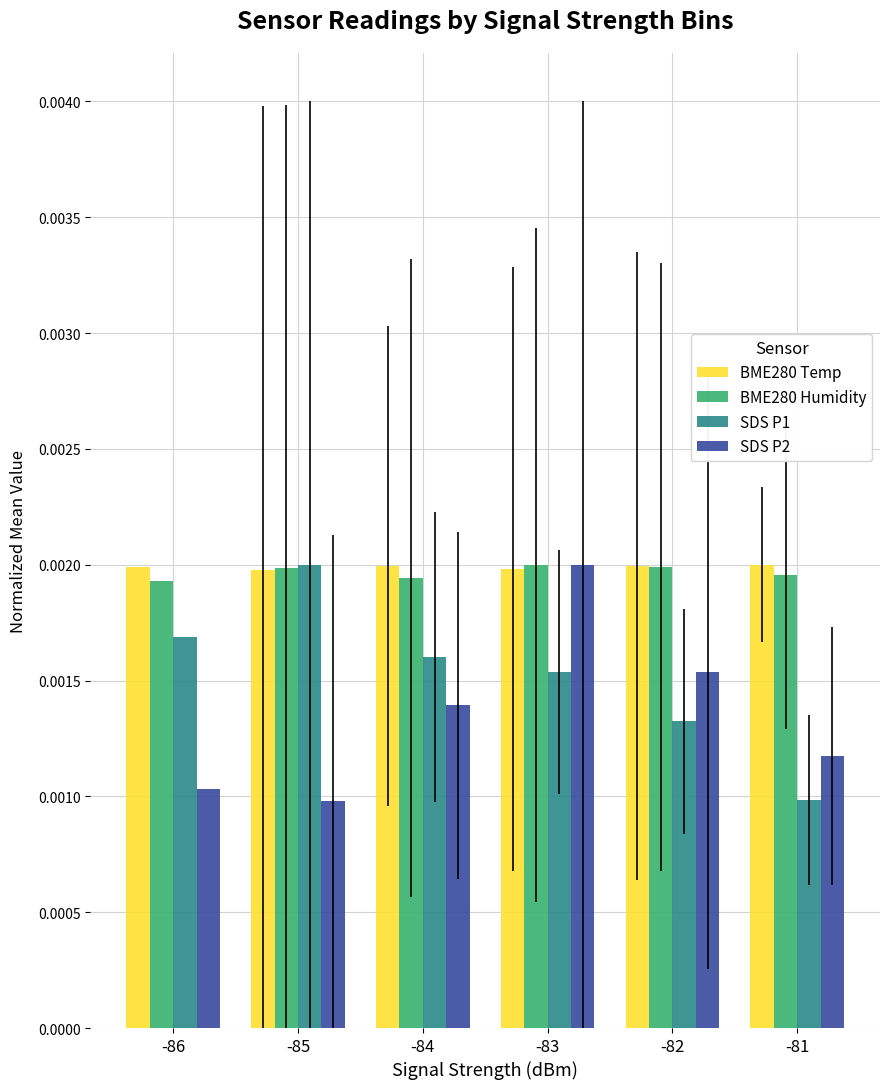

How many BME280 Temp values are between 0 and 1?

6